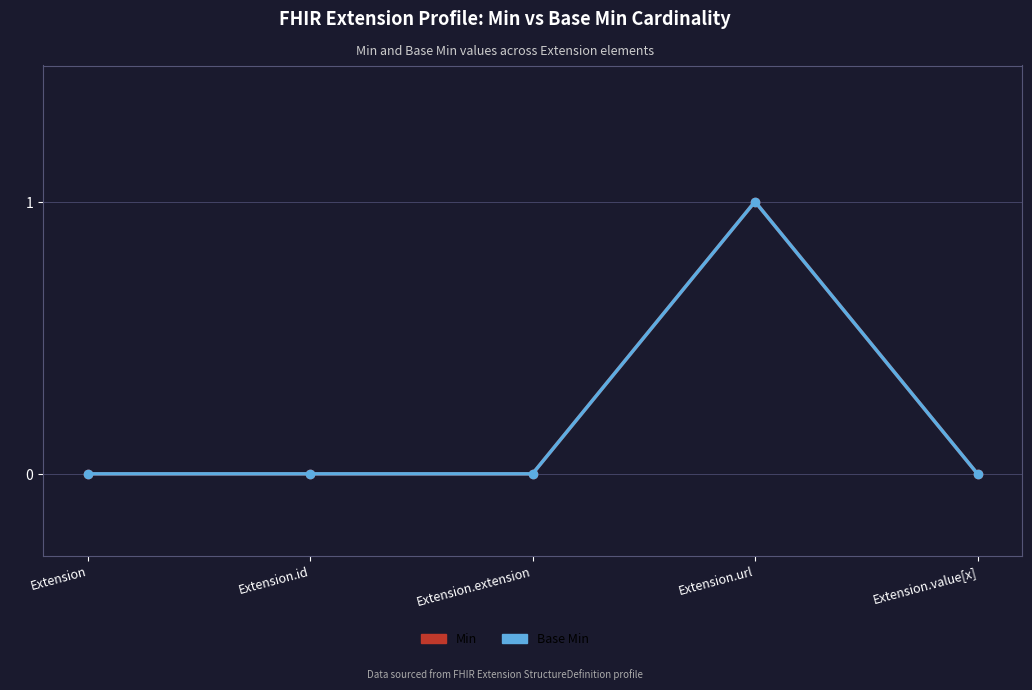

Is this an area chart (filled region under the line)?

No